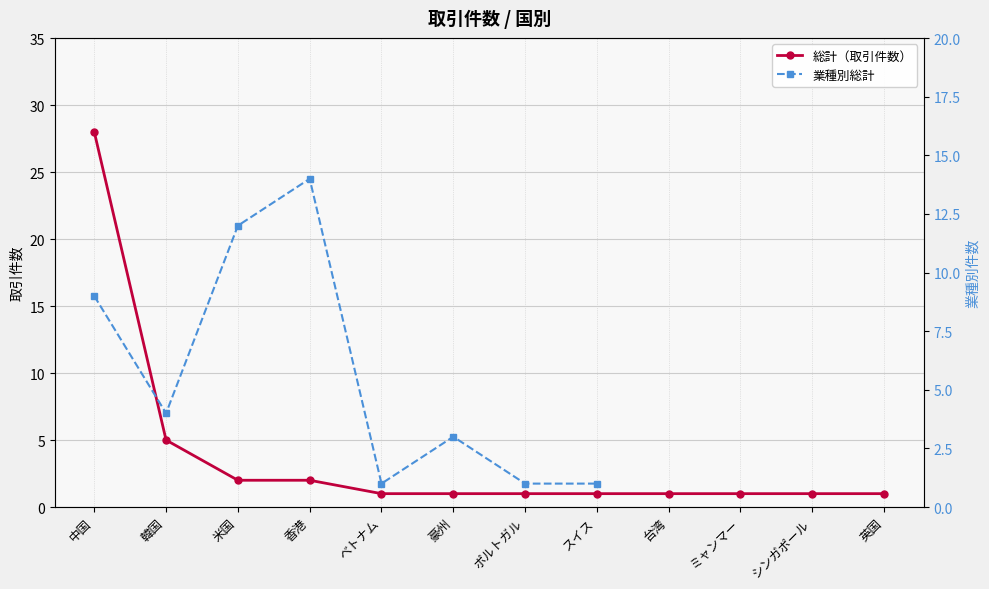

Reading right to left, list all the values displayed in this chart.

1	1	1	1	1	1	1	1	2	2	5	28